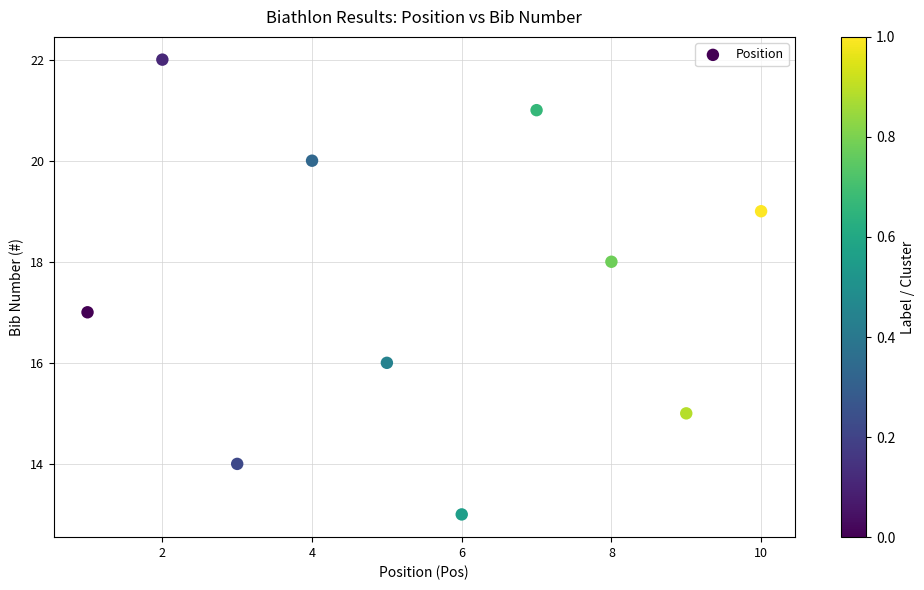

What is the average Y value?

18